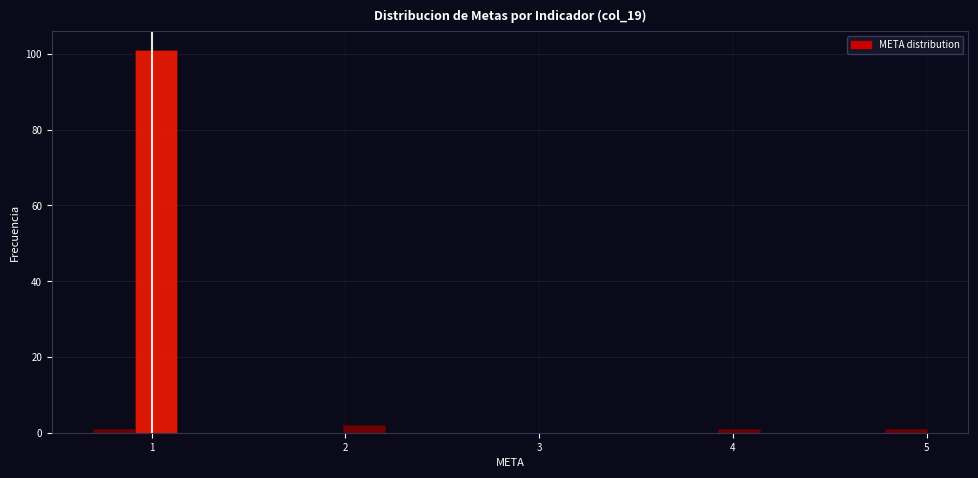

Read against the x-axis, roughly where is the centre of the tallest bar?

1.0